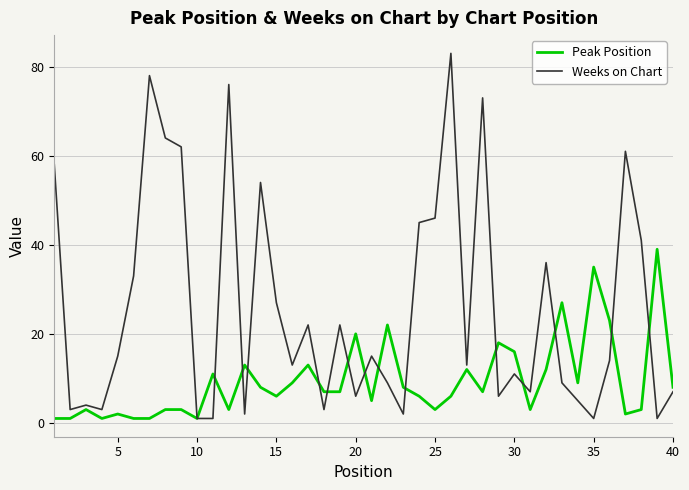

Does the chart display data point markers on the line(s)?

No